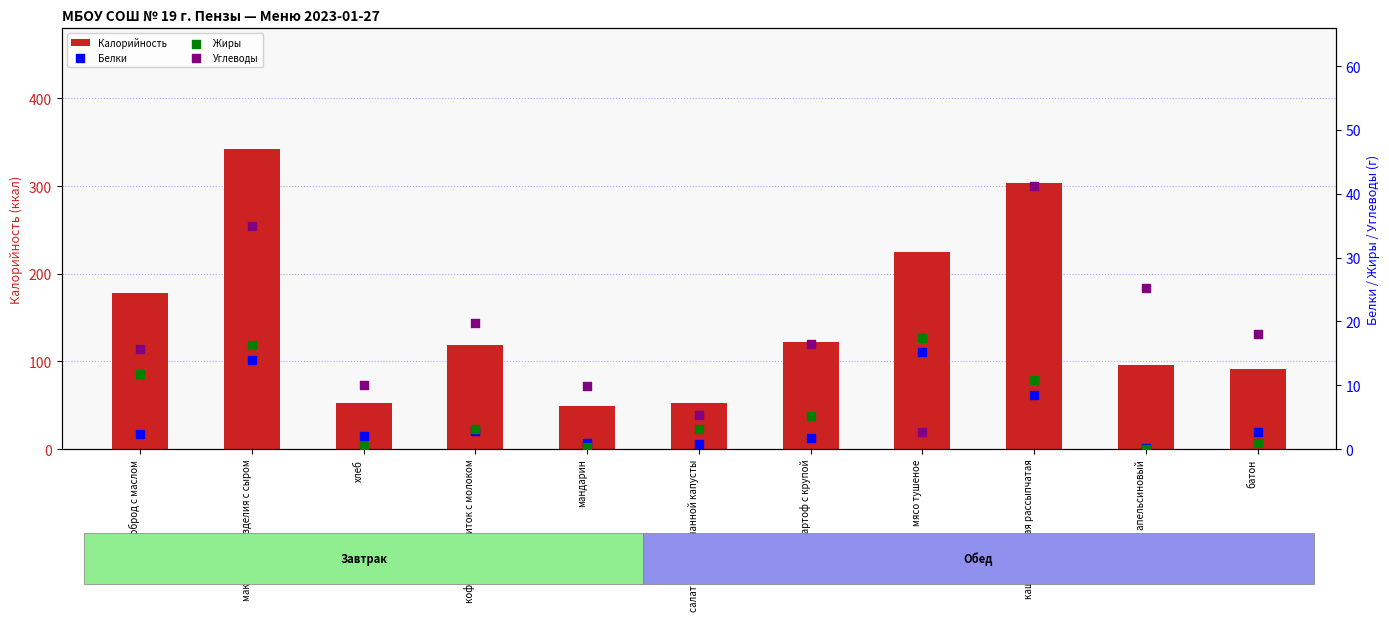

What is the total value across all series at кофейный напиток с молоком?

144.4